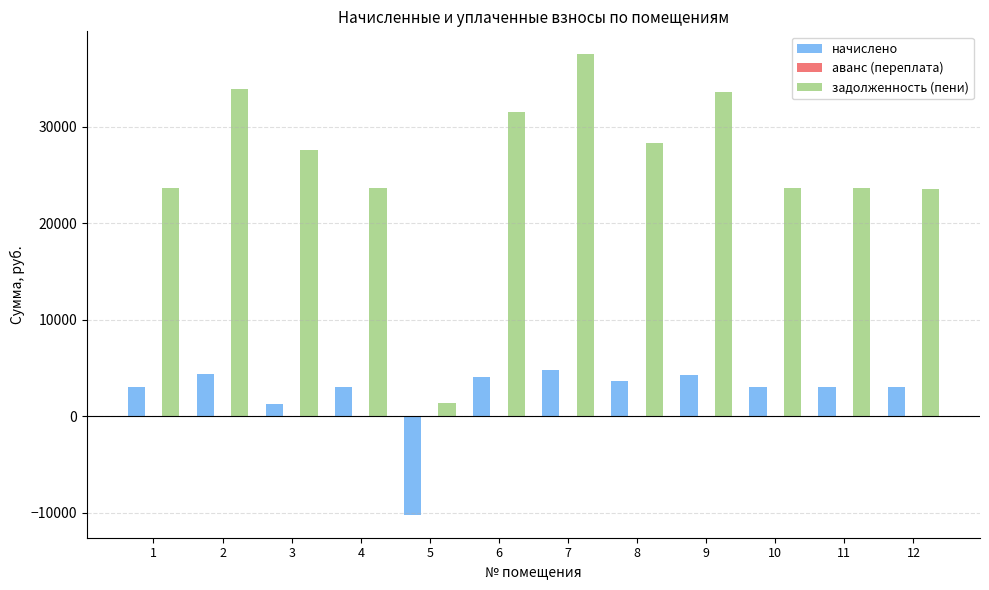

How many values in the задолженность (пени) series are below 27566?

6